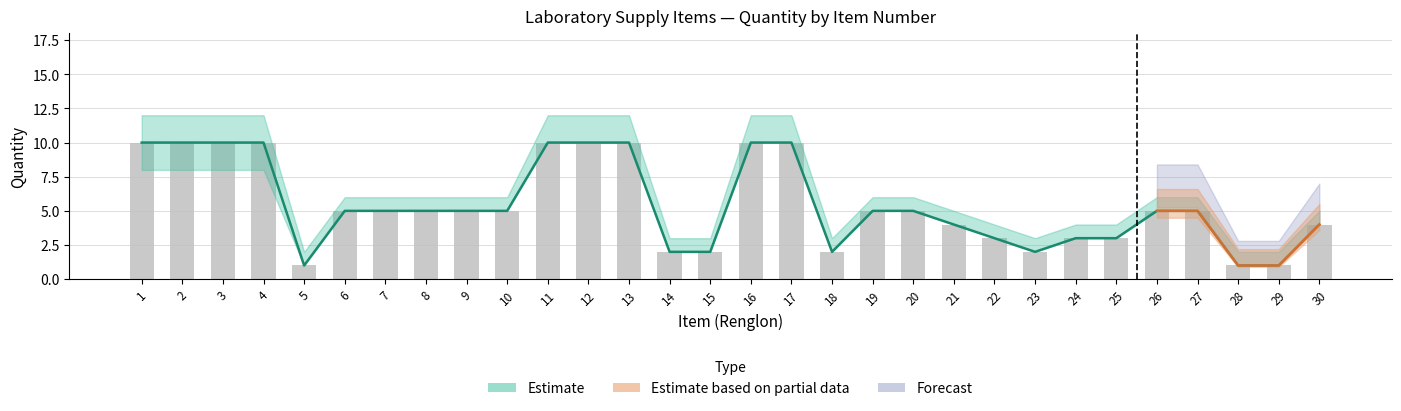

What is the sum of the values at 6 and 13?

15